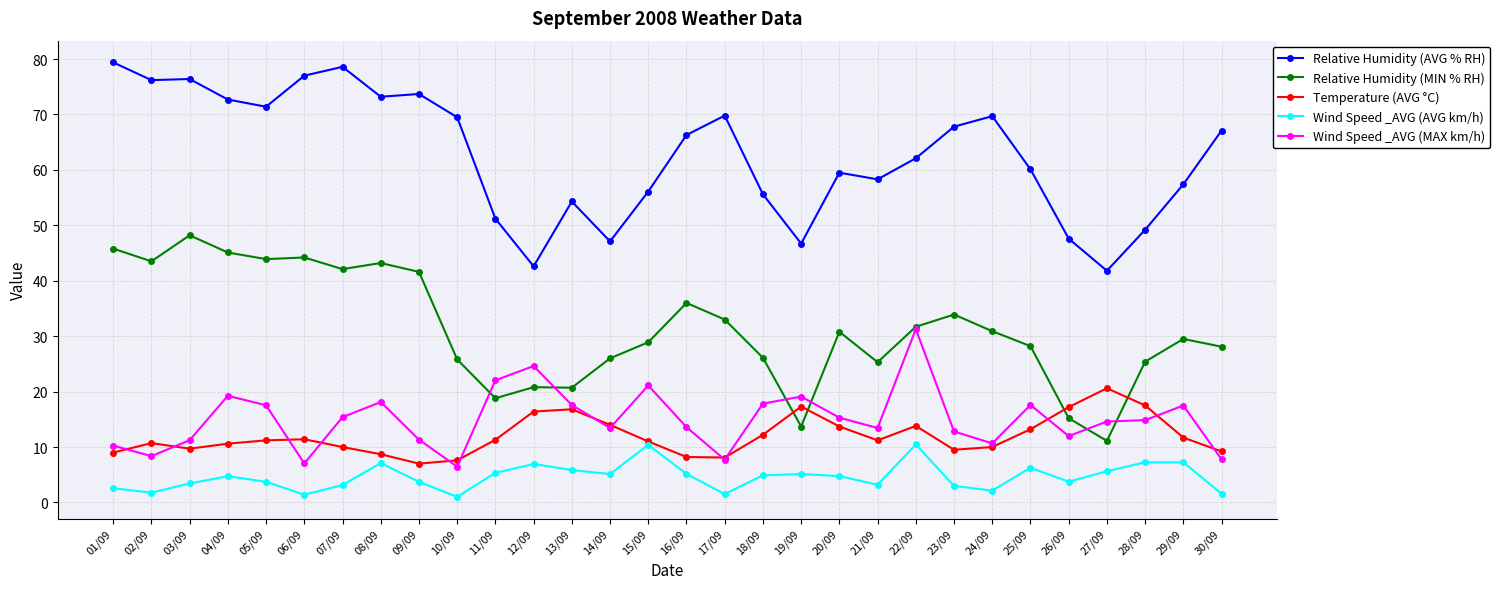

Between 11/09 and 16/09, which series saw the biggest shift?

Relative Humidity (MIN % RH)